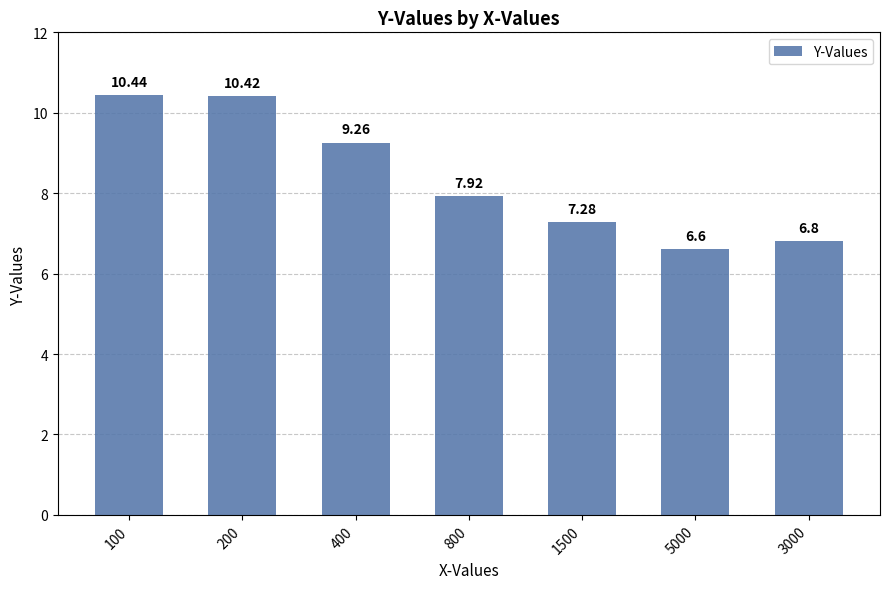

What is the difference between the second highest and minimum values?

3.8